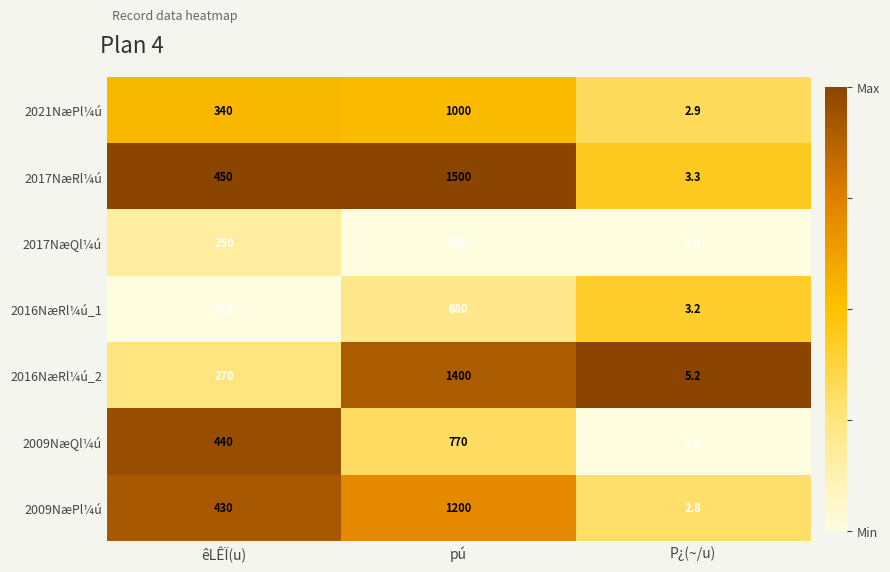

What is the sum of all 2017NæRl¼ú values?

1953.3